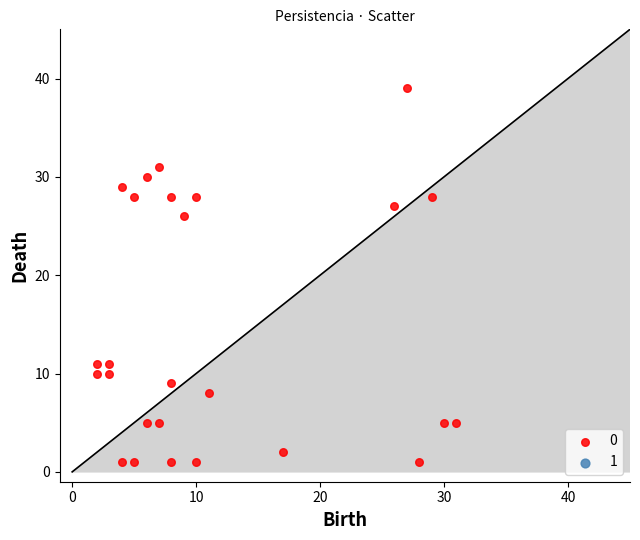

What Y value in the scatter plot is closest to 20?

26